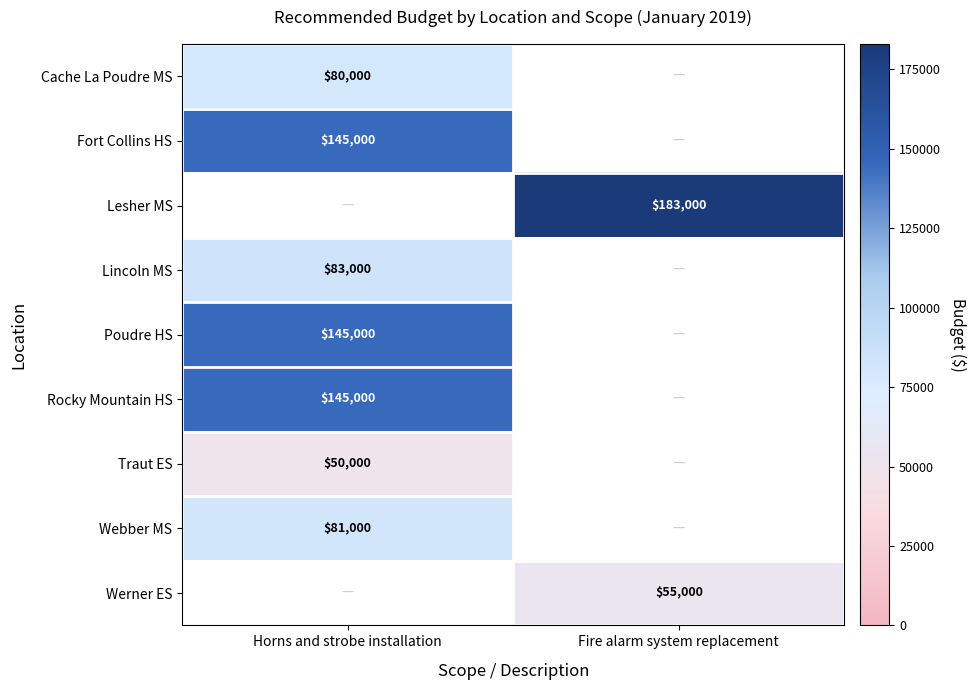

Which has a higher value, Fire alarm system replacement or Horns and strobe installation?

Horns and strobe installation